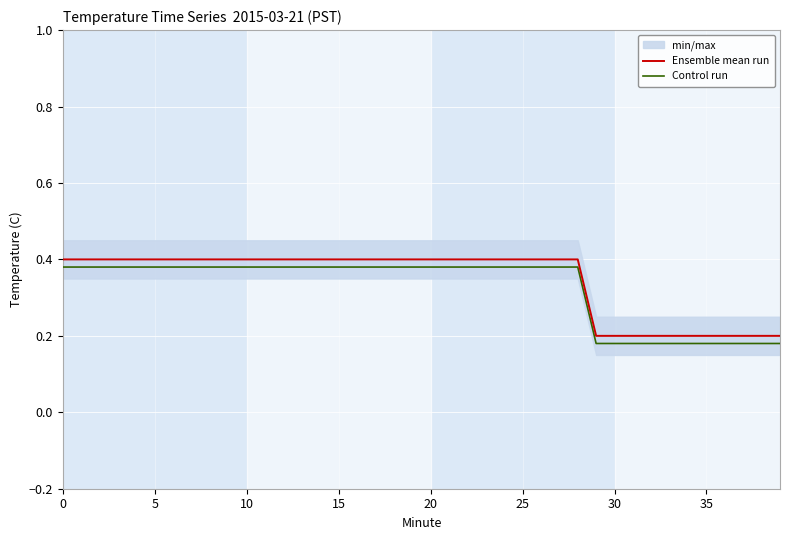

True or false: Control run and Ensemble mean run intersect in this chart.

False